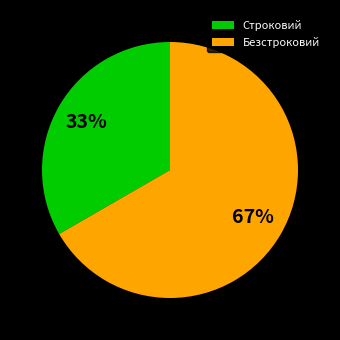

Rank the categories by value from highest to lowest.

Безстроковий, Строковий